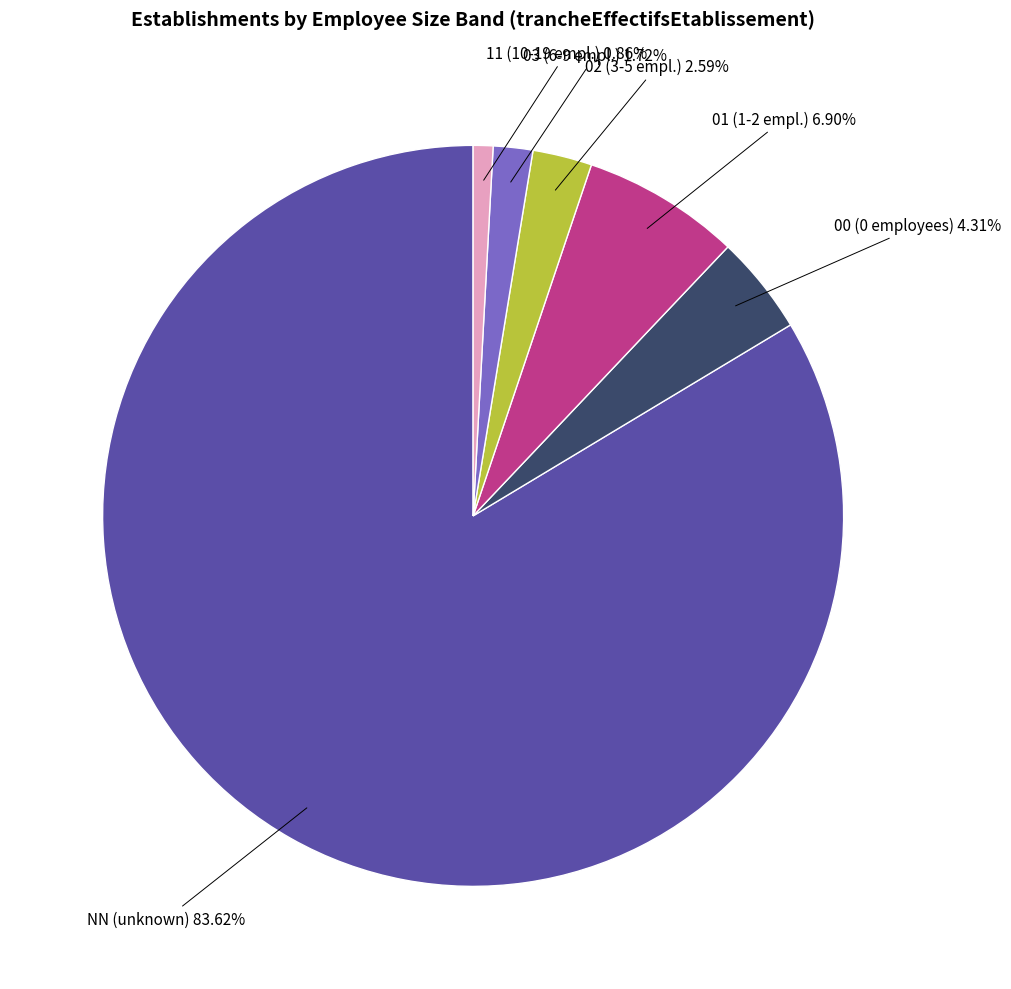

True or false: 02 accounts for 3% of the total.

True